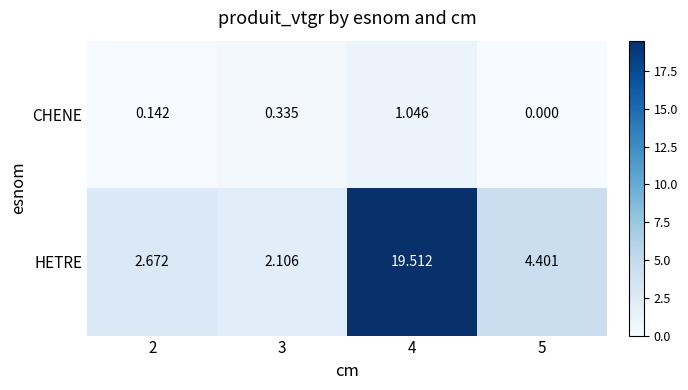

Is the value of CHENE at 5 greater than the value of HETRE at 5?

No